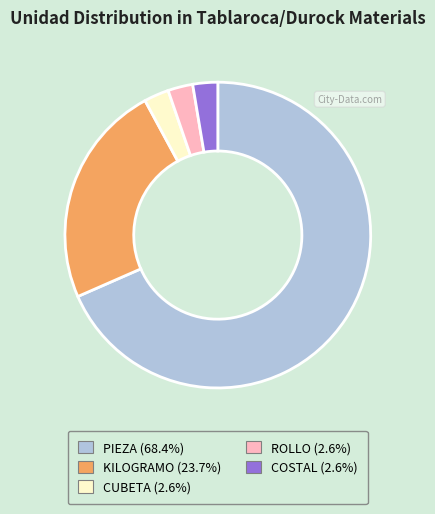

Is PIEZA the majority of the pie?

Yes